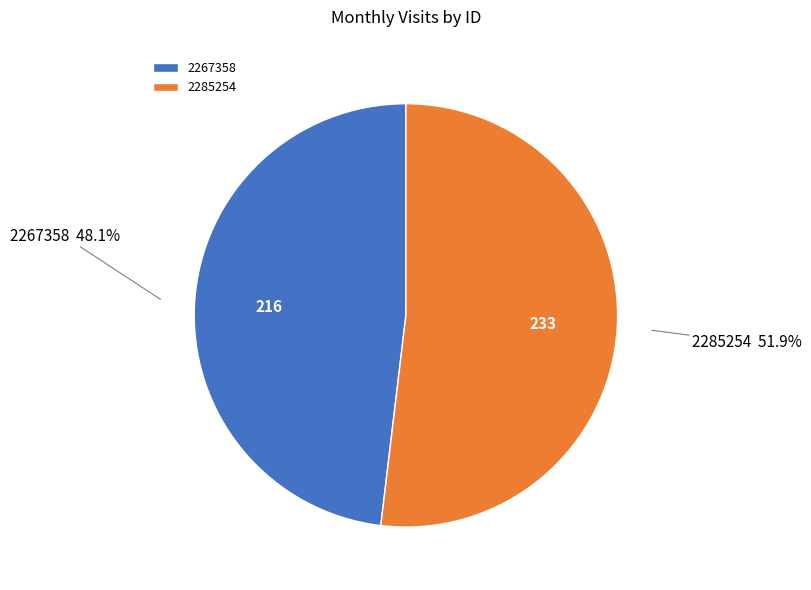

To the nearest percent, what is the difference between the largest and smallest slice percentages?

4%